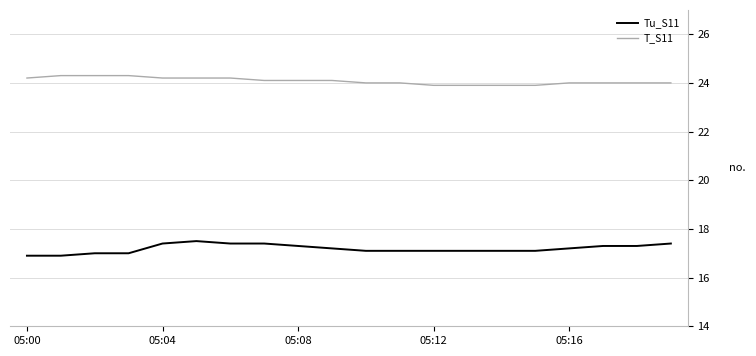

How many lines are shown in the chart?

2